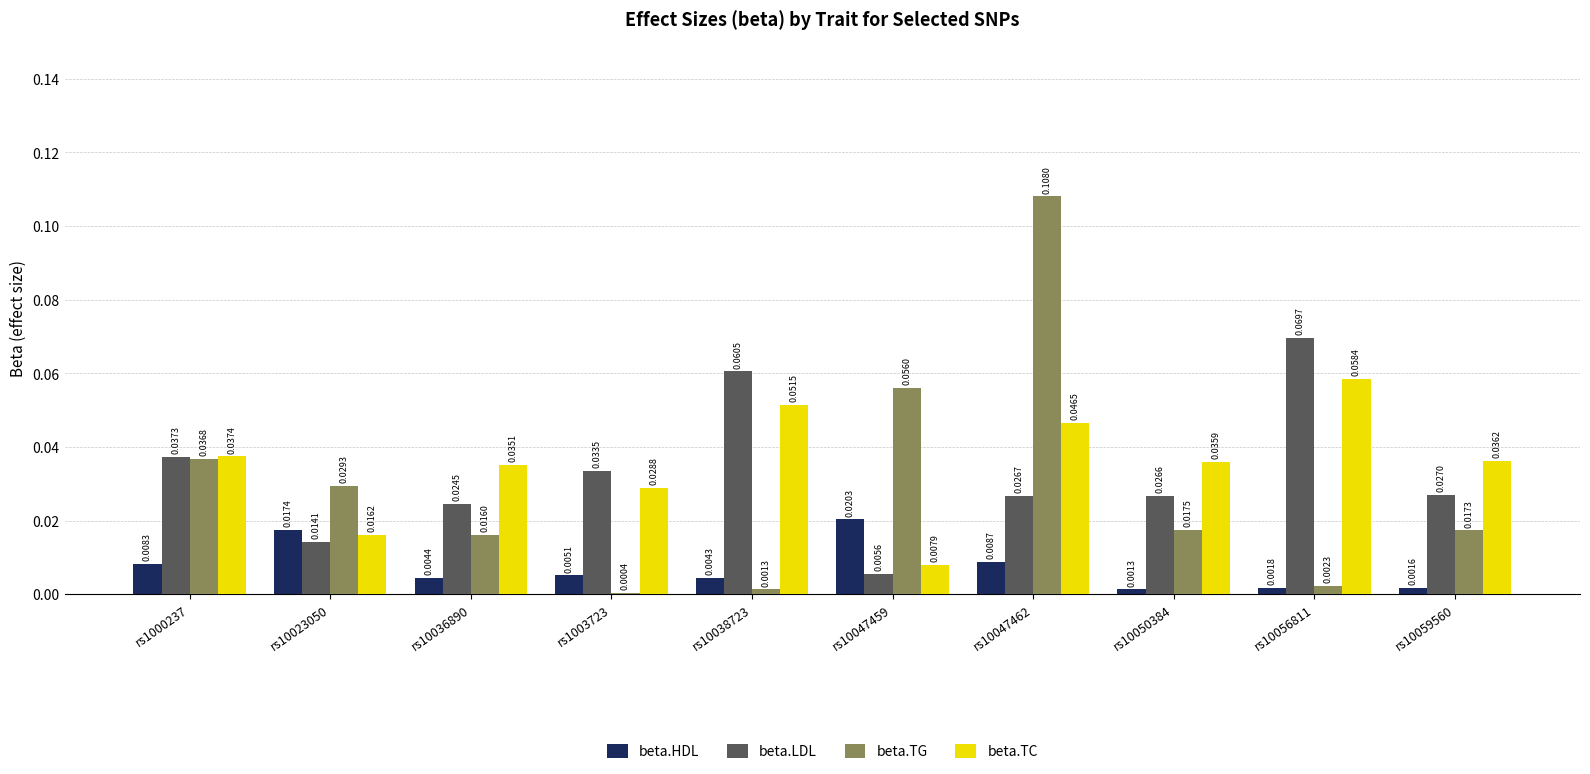

Are the bars horizontal?

No